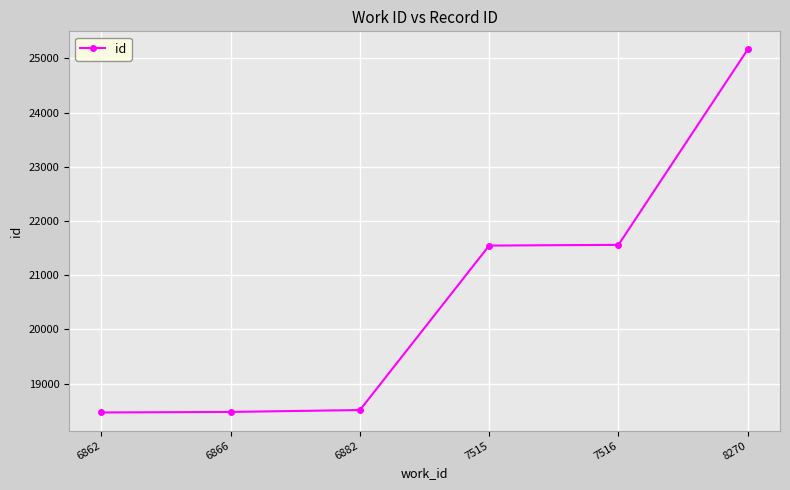

What is the value of the 1st point from the left?

18467